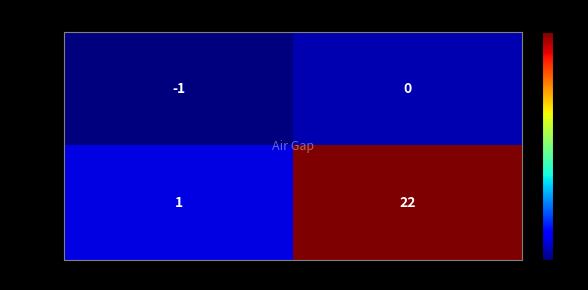

What is the difference between the highest and lowest values at io_index?

22